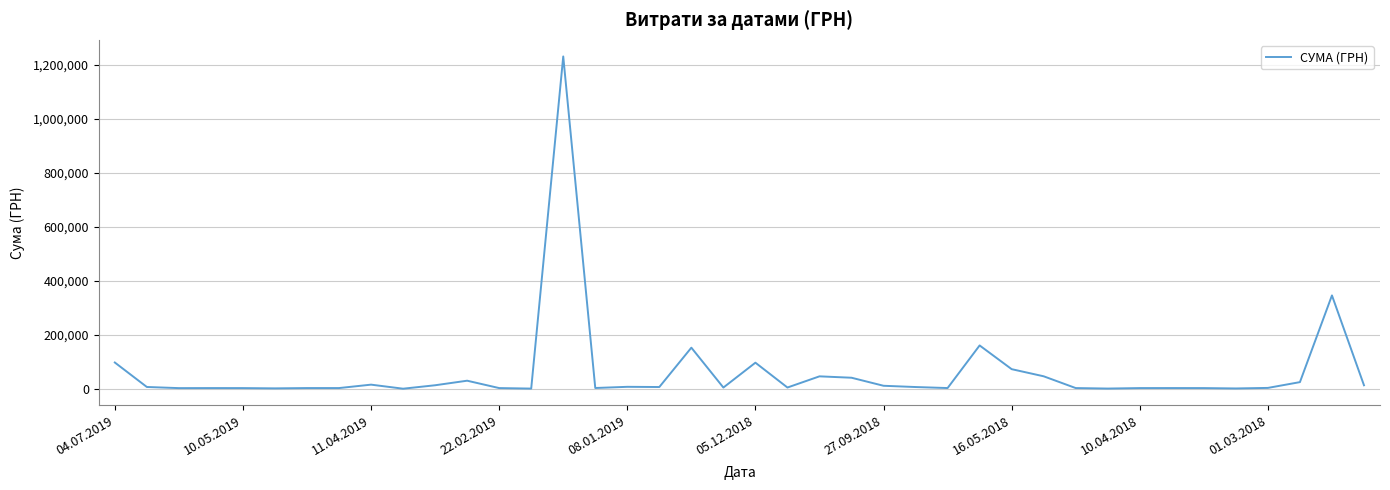

What is the difference between the maximum and minimum values?

1230116.3